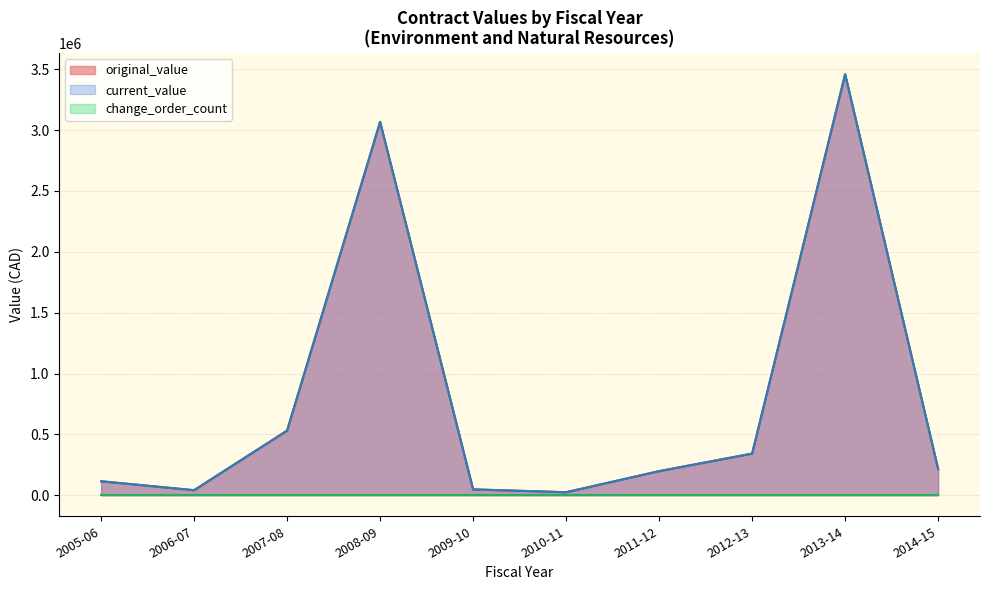

Does the chart display data point markers on the line(s)?

No